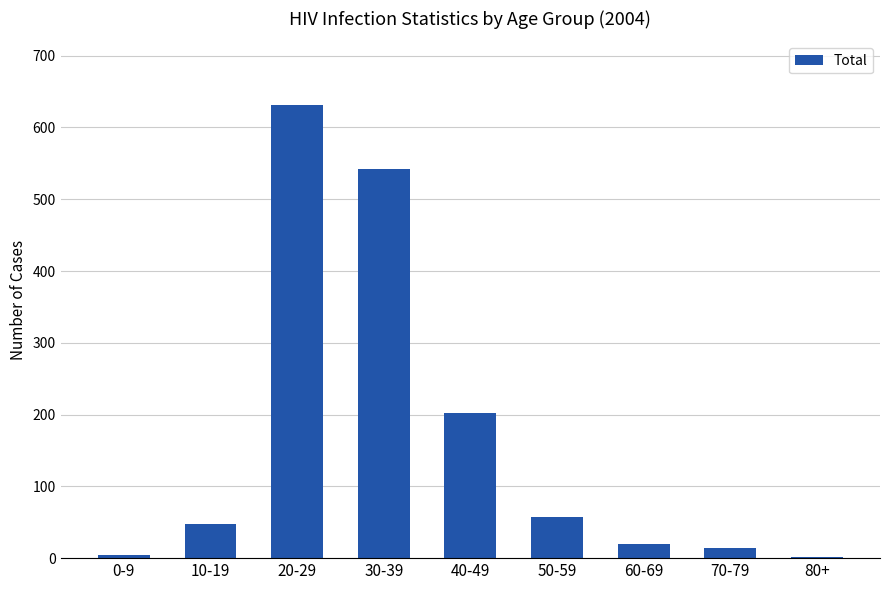

What is the sum of all values?

1520